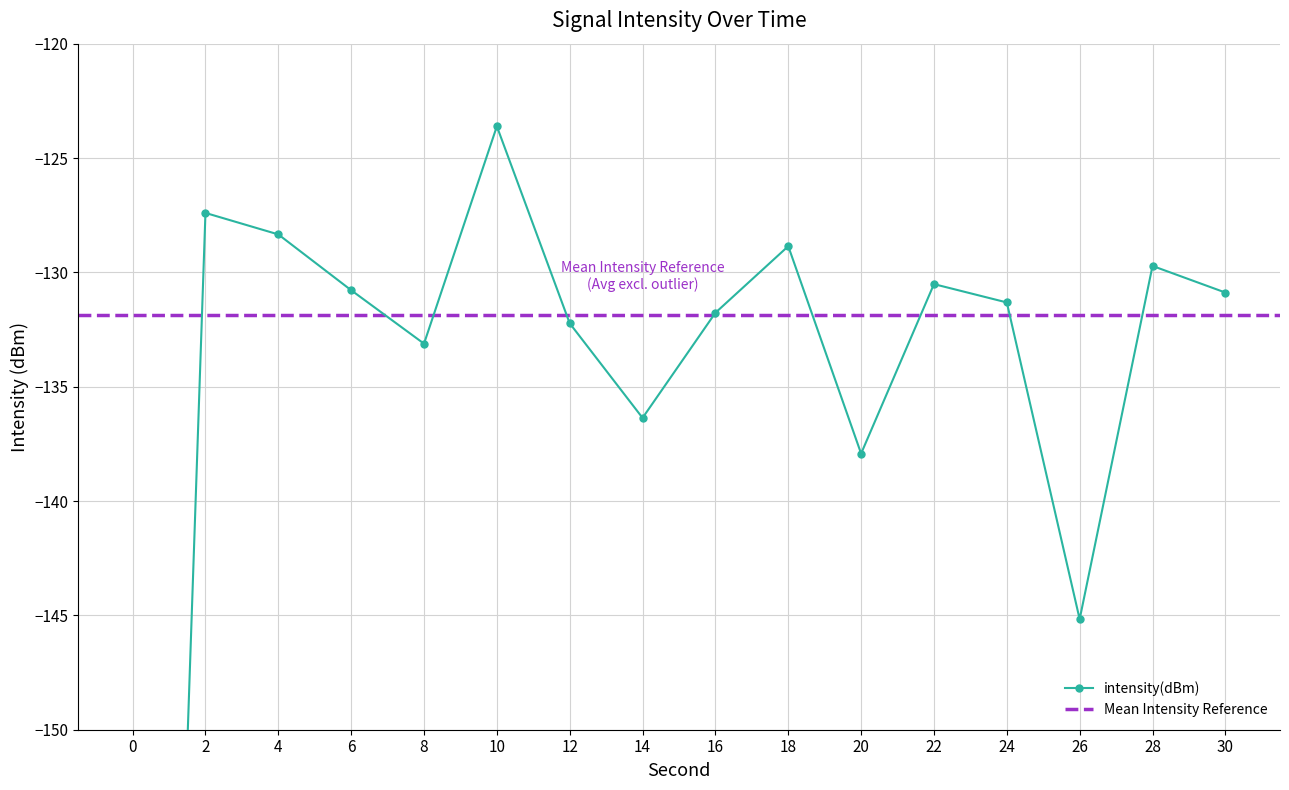

Where is the first local maximum?

2